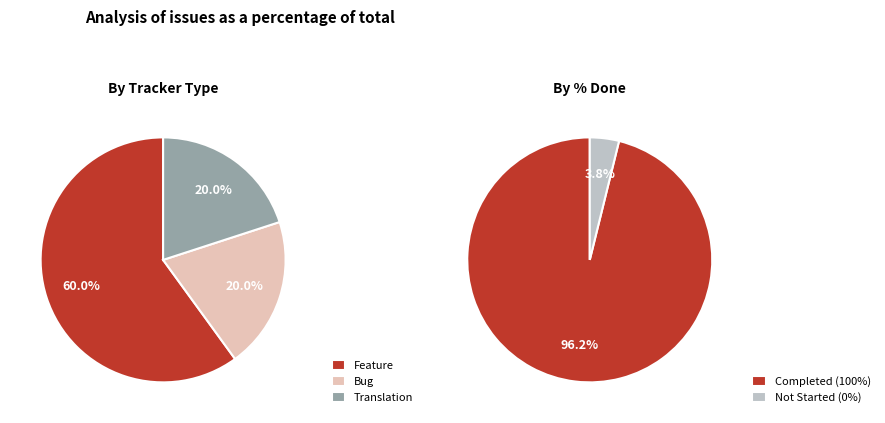

The 2147 slice represents 10% of the pie. True or false?

False